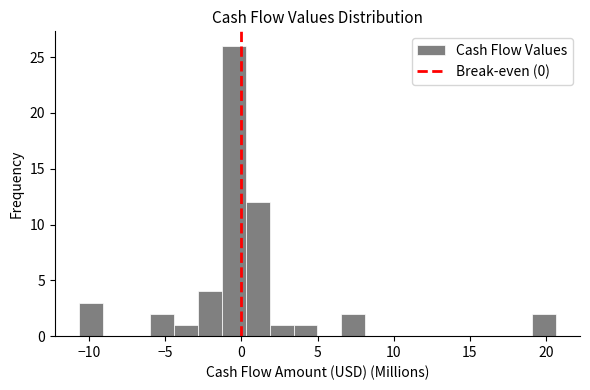

Around what value on the x-axis is the tallest bar? Give the approximate position of its centre, as read against the axis.

-0.5